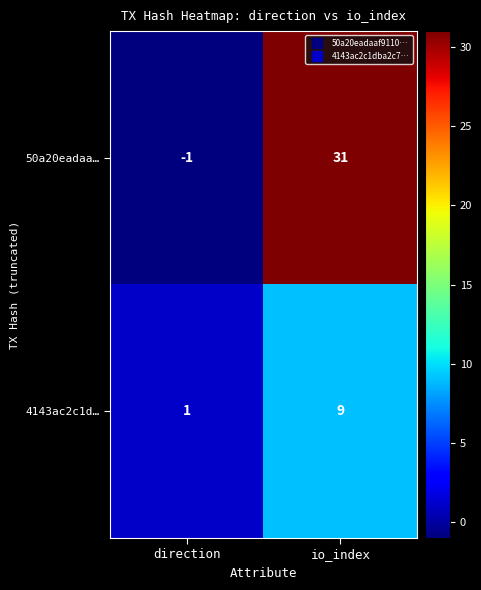

Which category has the lowest value across all series?

direction